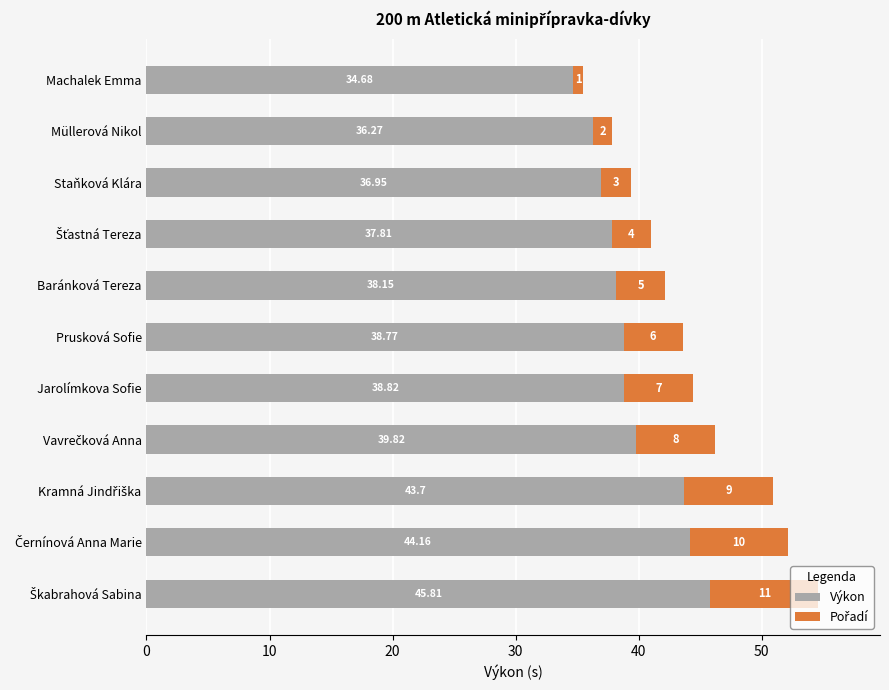

Which category has the lowest value in the Výkon series?

Machalek Emma